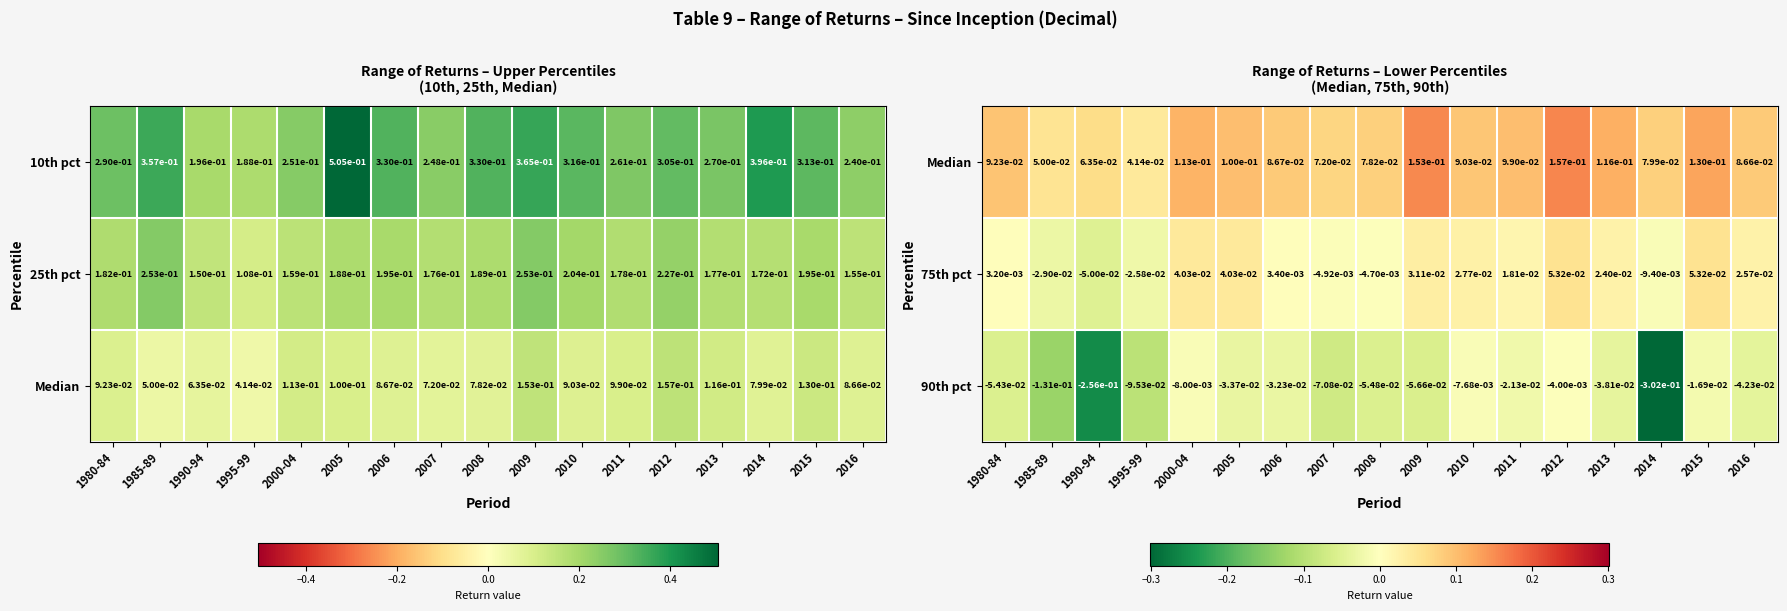

The value of 25th pct at 1995-99 is 0.0. True or false?

False